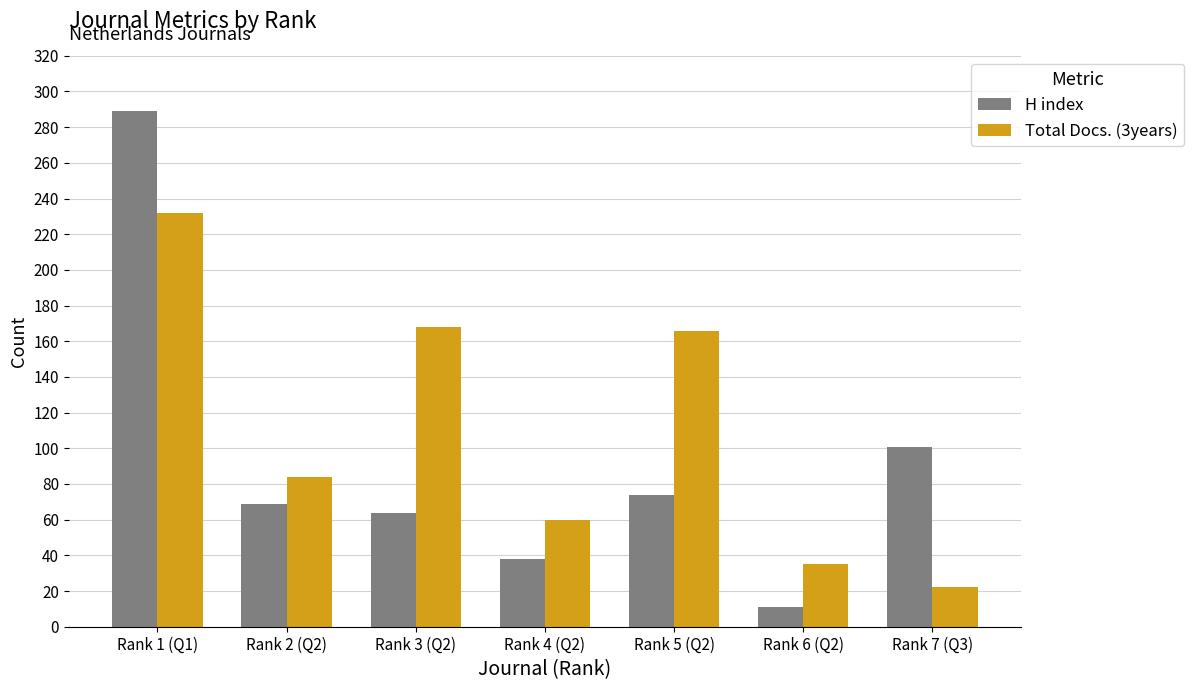

What position from the left is Rank 1 (Q1)?

1